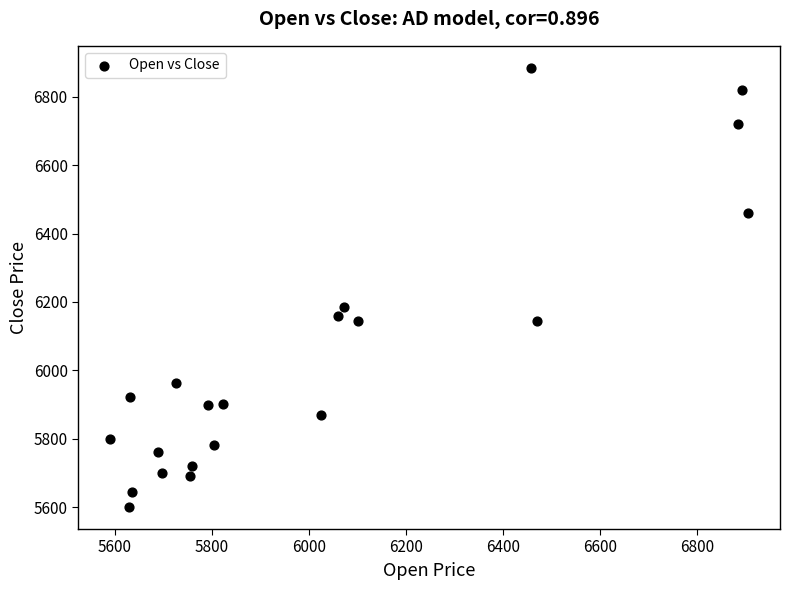

What Y value in the scatter plot is closest to 6242?

6185